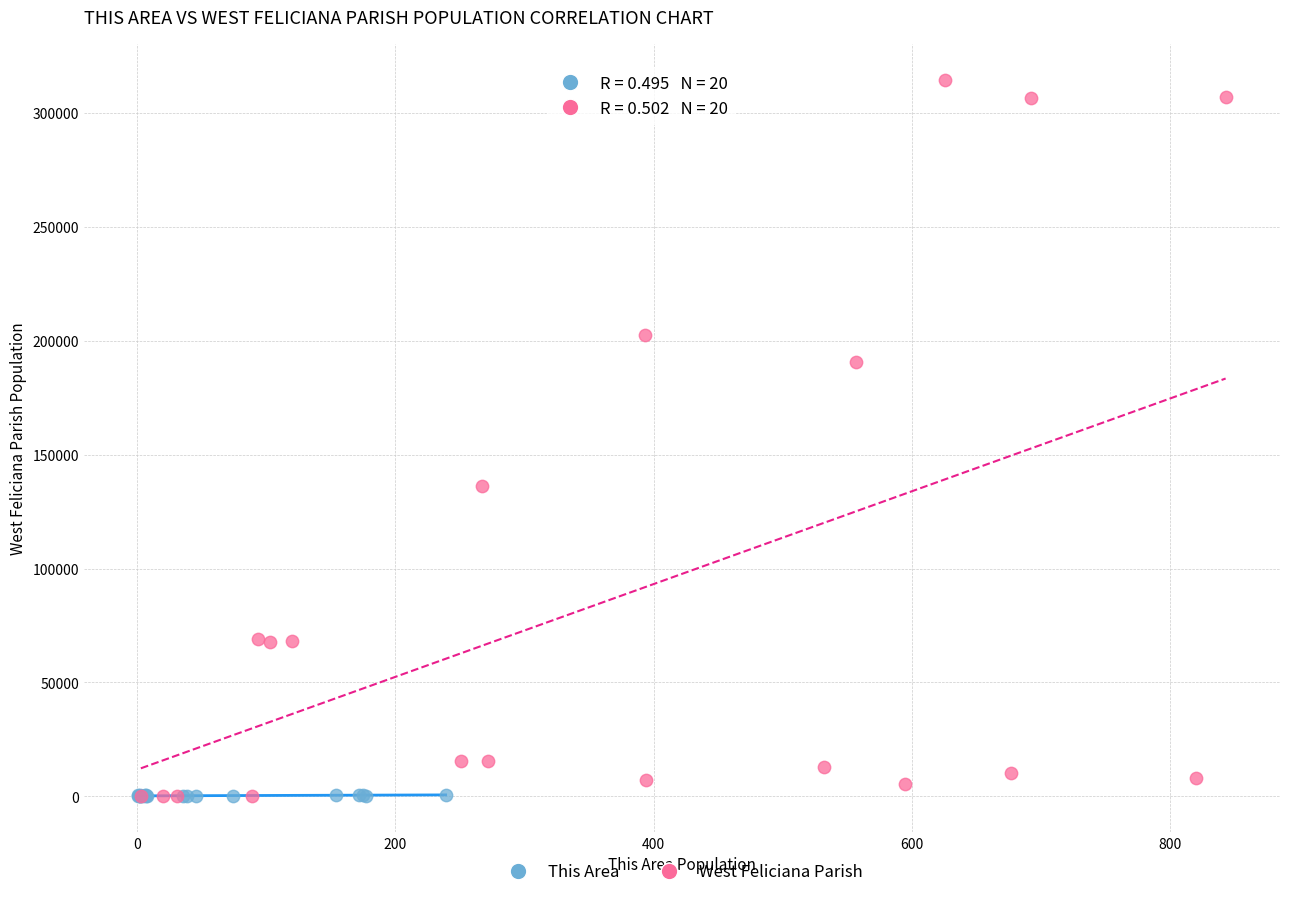

Which series reaches the maximum Y coordinate?

West Feliciana Parish